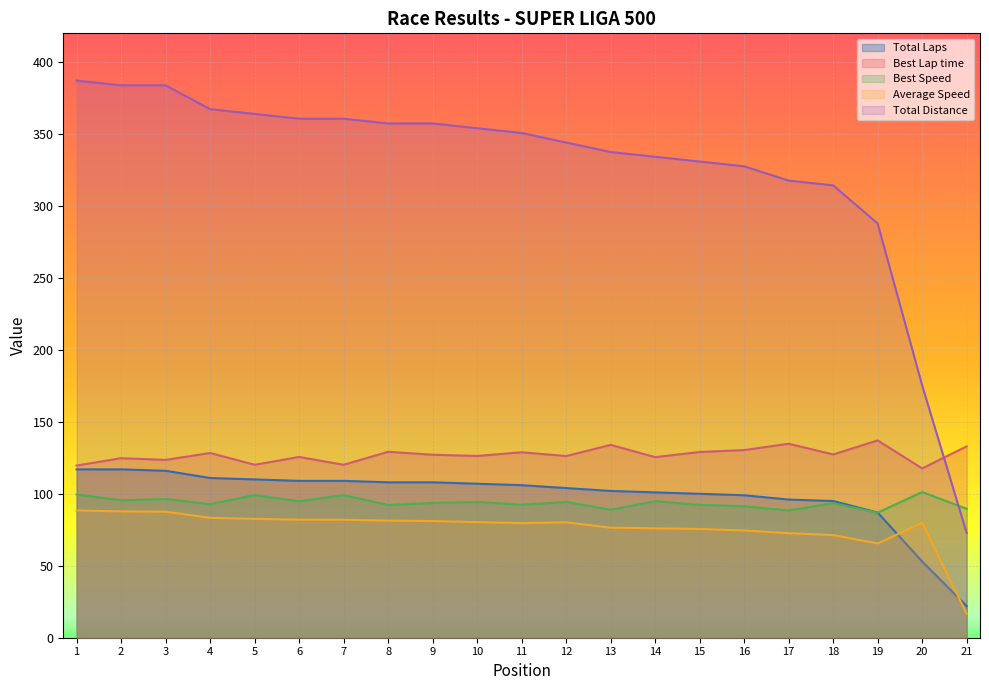

True or false: Best Lap time and Best Speed intersect in this chart.

False